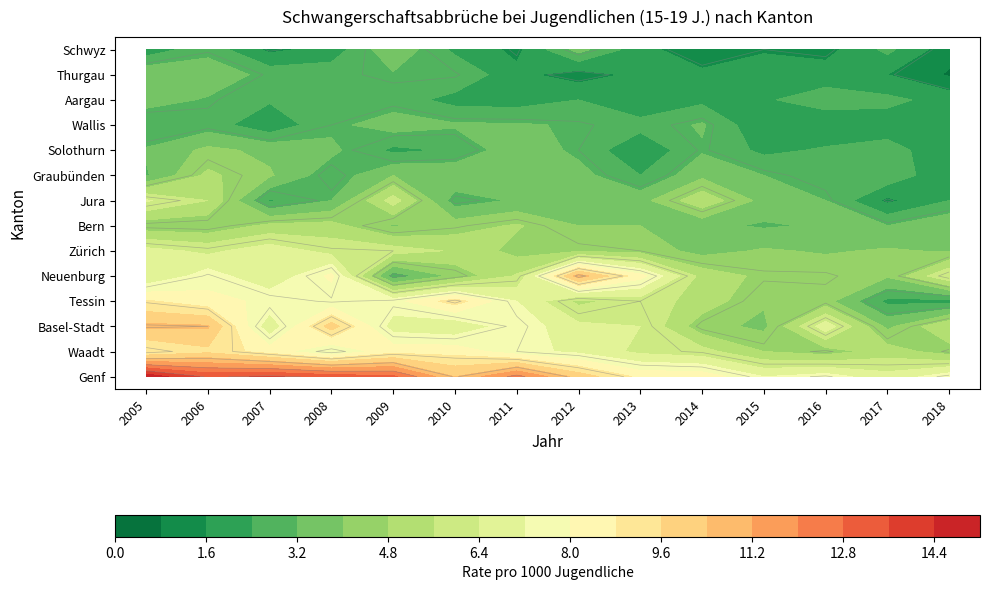

Reading left to right, list all the values displayed in this chart.

Genf: 15.0	13.4	13.7	13.3	13.0	10.4	12.3	10.1	8.6	8.5	7.2	7.6	6.7	7.7
Waadt: 8.7	9.4	8.4	7.2	8.5	8.5	7.5	7.0	6.2	5.9	4.8	4.4	5.2	4.4
Tessin: 8.9	8.3	7.8	7.4	7.7	9.2	7.2	5.4	6.0	5.3	4.1	4.3	2.2	2.1
Basel-Stadt: 10.6	10.5	6.6	10.0	6.8	6.5	7.7	6.6	6.4	4.3	3.8	6.9	3.8	5.6
Neuenburg: 6.4	7.6	6.5	8.2	2.7	4.2	5.7	10.8	8.3	5.3	4.6	4.6	4.1	6.4
Zürich: 6.7	6.2	6.9	6.1	6.0	5.5	4.5	4.7	4.5	3.7	4.1	3.9	4.1	3.9
Jura: 6.5	5.6	2.3	3.2	6.0	2.8	3.3	3.3	3.7	5.4	3.7	3.2	1.4	2.4
Bern: 4.3	4.2	5.0	5.1	3.9	4.4	4.9	4.0	4.0	3.4	3.1	3.3	3.2	3.9
Solothurn: 3.3	4.2	3.8	3.4	2.2	2.5	3.8	3.0	1.7	3.1	2.2	2.5	2.7	1.9
Aargau: 3.6	3.1	2.5	2.5	2.8	2.1	2.0	2.4	1.7	2.2	2.3	2.8	2.6	2.1
Wallis: 2.4	2.8	1.8	3.0	3.6	3.3	3.3	3.1	2.7	3.3	1.7	1.8	2.0	2.1
Graubünden: 3.1	5.0	4.1	2.7	4.0	3.9	4.0	3.5	2.4	3.8	3.2	2.7	3.0	1.7
Thurgau: 3.9	3.8	2.9	2.9	3.1	3.1	1.8	1.2	1.8	1.8	2.1	2.0	1.6	0.7
Schwyz: 1.9	2.9	1.4	1.9	3.9	2.2	1.4	3.5	1.9	1.0	1.5	1.3	2.6	1.1